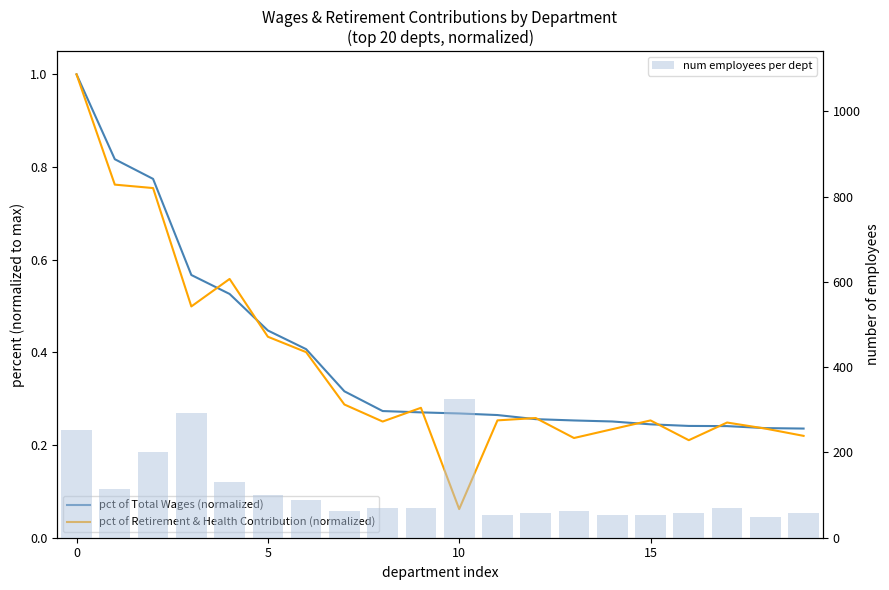

What is the sum of all num employees per dept values?

2223.0